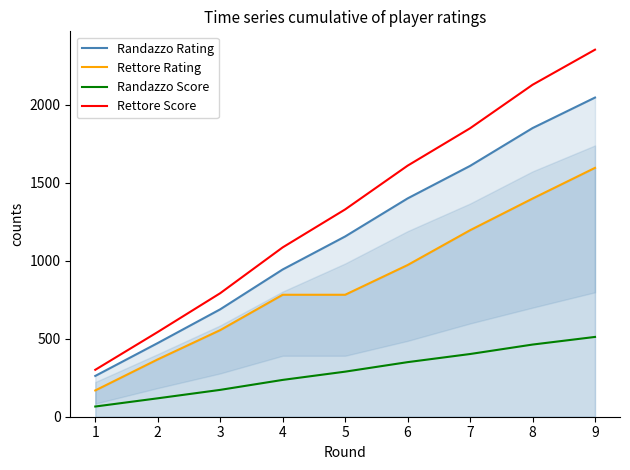

Is this an area chart (filled region under the line)?

No